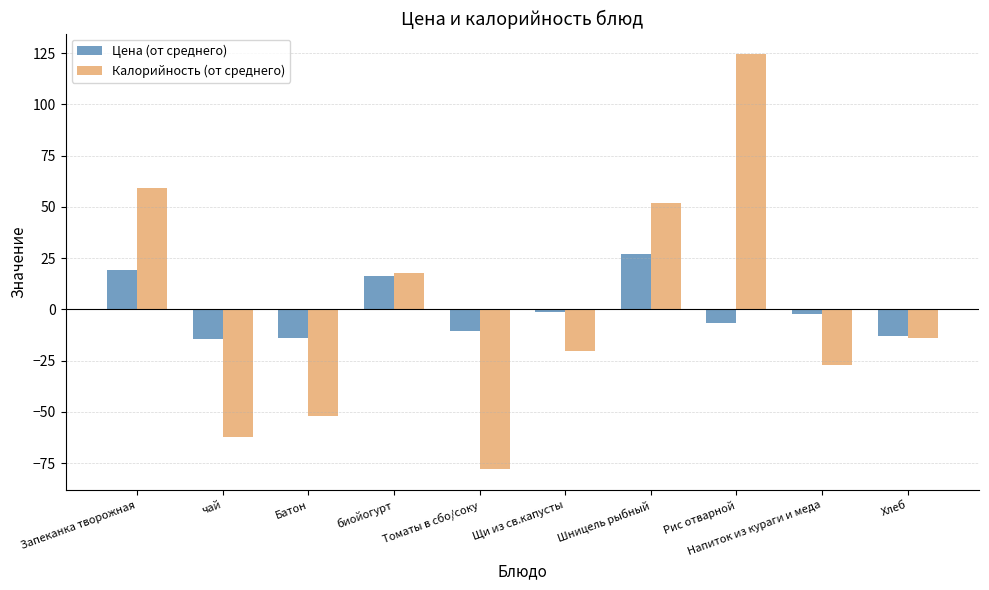

What is the total value across all series at Батон?

-65.9